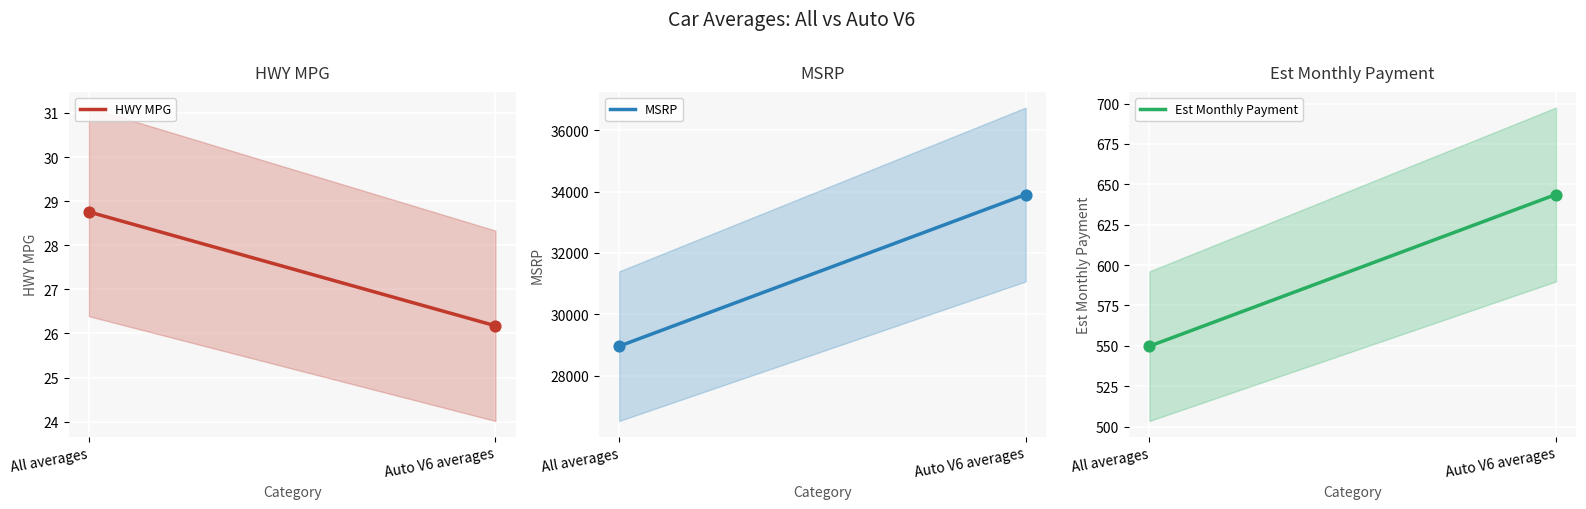

What are all the series names shown in the legend?

HWY MPG, MSRP, Est Monthly Payment